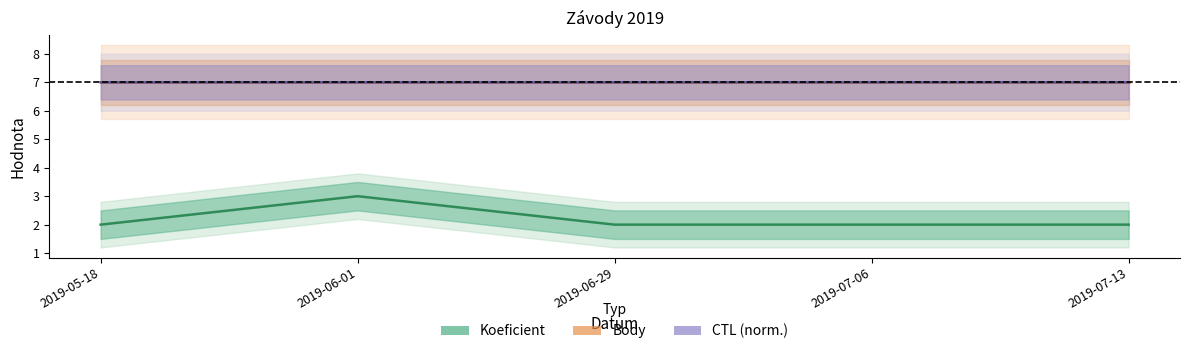

Is the value of Body at 2019-07-06 greater than the value of Koeficient at 2019-06-01?

Yes